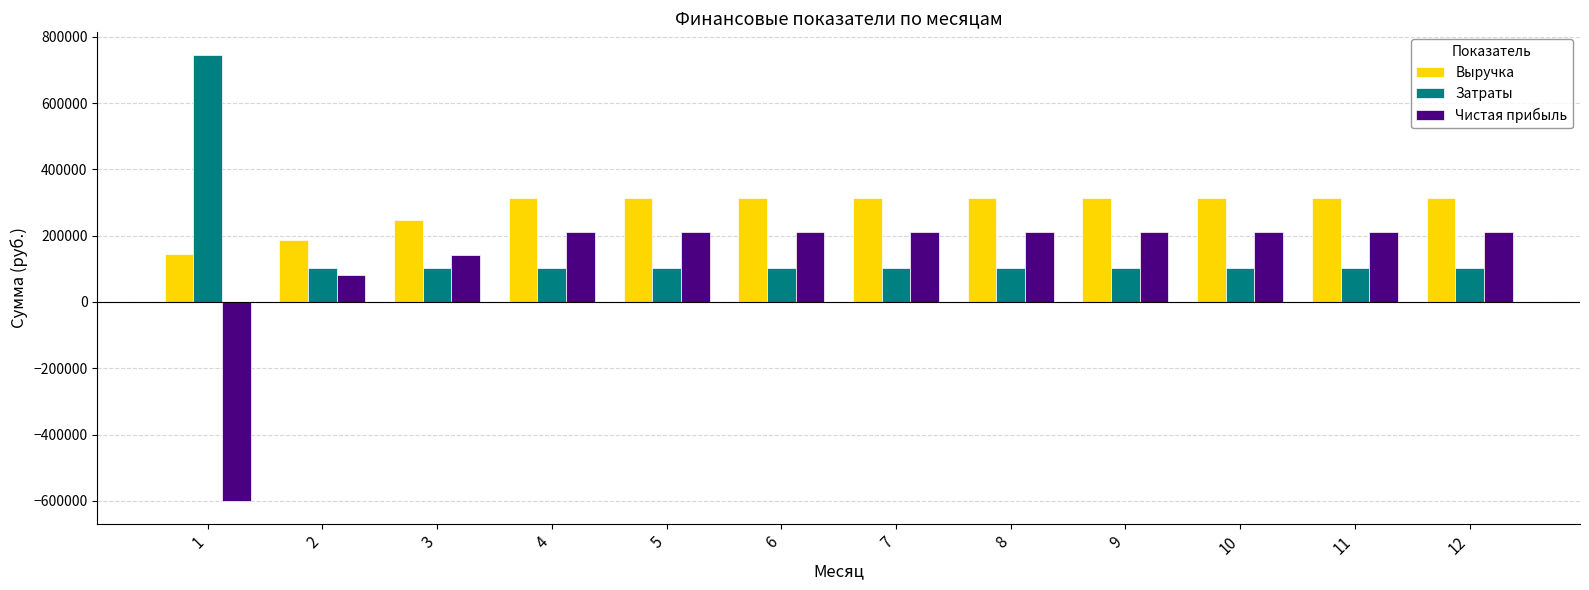

Which series has the largest total across all categories?

Выручка